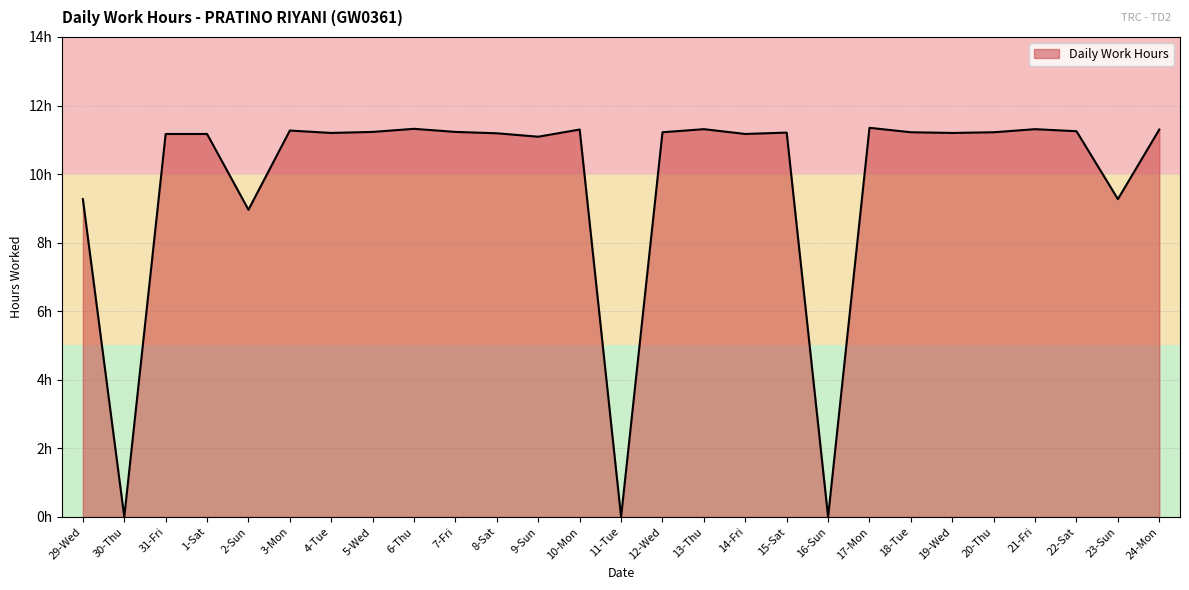

What is the label of the 17th point from the left?

14-Fri